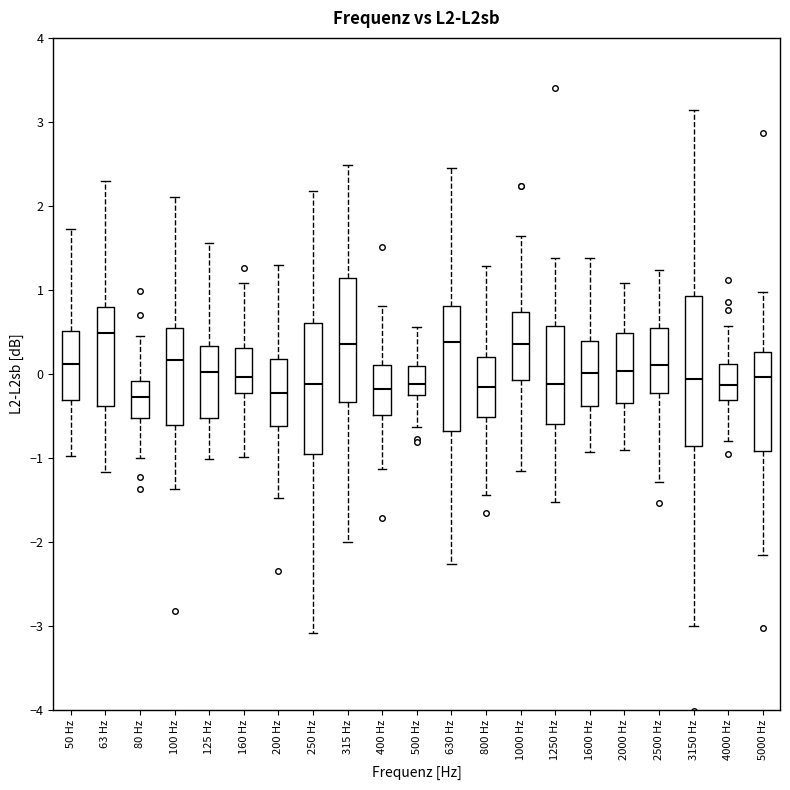

Reading left to right, read every box against the y-axis: the position of its median line, the range the box covers, and the ends of its whiskers. The values are not printed on the chart, so give them approximately, as read against the axis.

50 Hz: median 0.1, box -0.3 to 0.5, whiskers -1.0 to 1.7
63 Hz: median 0.5, box -0.4 to 0.8, whiskers -1.2 to 2.3
80 Hz: median -0.3, box -0.5 to -0.1, whiskers -1.0 to 0.5
100 Hz: median 0.2, box -0.6 to 0.5, whiskers -1.4 to 2.1
125 Hz: median 0.0, box -0.5 to 0.3, whiskers -1.0 to 1.6
160 Hz: median 0.0, box -0.2 to 0.3, whiskers -1.0 to 1.1
200 Hz: median -0.2, box -0.6 to 0.2, whiskers -1.5 to 1.3
250 Hz: median -0.1, box -1.0 to 0.6, whiskers -3.1 to 2.2
315 Hz: median 0.4, box -0.3 to 1.1, whiskers -2.0 to 2.5
400 Hz: median -0.2, box -0.5 to 0.1, whiskers -1.1 to 0.8
500 Hz: median -0.1, box -0.2 to 0.1, whiskers -0.6 to 0.6
630 Hz: median 0.4, box -0.7 to 0.8, whiskers -2.3 to 2.4
800 Hz: median -0.1, box -0.5 to 0.2, whiskers -1.4 to 1.3
1000 Hz: median 0.4, box -0.1 to 0.7, whiskers -1.2 to 1.6
1250 Hz: median -0.1, box -0.6 to 0.6, whiskers -1.5 to 1.4
1600 Hz: median 0.0, box -0.4 to 0.4, whiskers -0.9 to 1.4
2000 Hz: median 0.0, box -0.3 to 0.5, whiskers -0.9 to 1.1
2500 Hz: median 0.1, box -0.2 to 0.5, whiskers -1.3 to 1.2
3150 Hz: median -0.1, box -0.9 to 0.9, whiskers -3.0 to 3.1
4000 Hz: median -0.1, box -0.3 to 0.1, whiskers -0.8 to 0.6
5000 Hz: median 0.0, box -0.9 to 0.3, whiskers -2.1 to 1.0